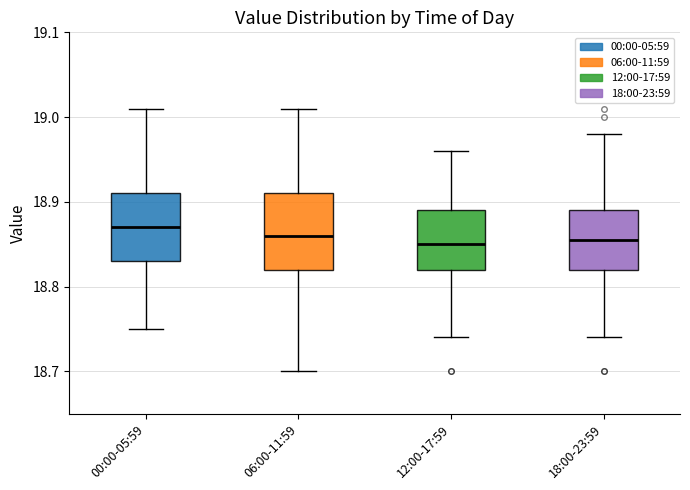

Reading left to right, transcribe this box plot: for each box, give where its median line is, the range the box spans, and where its two whiskers end, as read against the y-axis. The values are not printed on the chart, so give them approximately, as read against the axis.

00:00-05:59: median 18.87, box 18.83 to 18.91, whiskers 18.75 to 19.01
06:00-11:59: median 18.86, box 18.82 to 18.91, whiskers 18.70 to 19.01
12:00-17:59: median 18.85, box 18.82 to 18.89, whiskers 18.74 to 18.96
18:00-23:59: median 18.86, box 18.82 to 18.89, whiskers 18.74 to 18.98